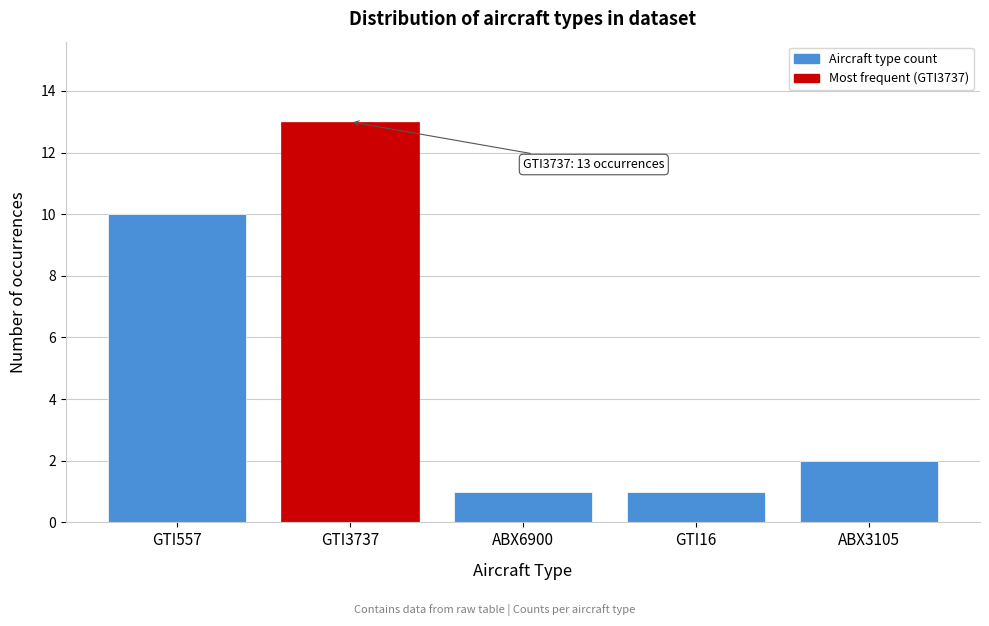

Reading left to right, what are all the values shown in this chart?

GTI557=10	GTI3737=13	ABX6900=1	GTI16=1	ABX3105=2